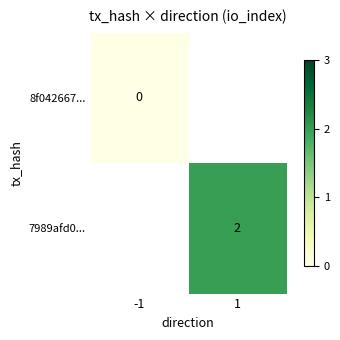

The value of 7989afd0... at 1 is 2. True or false?

True